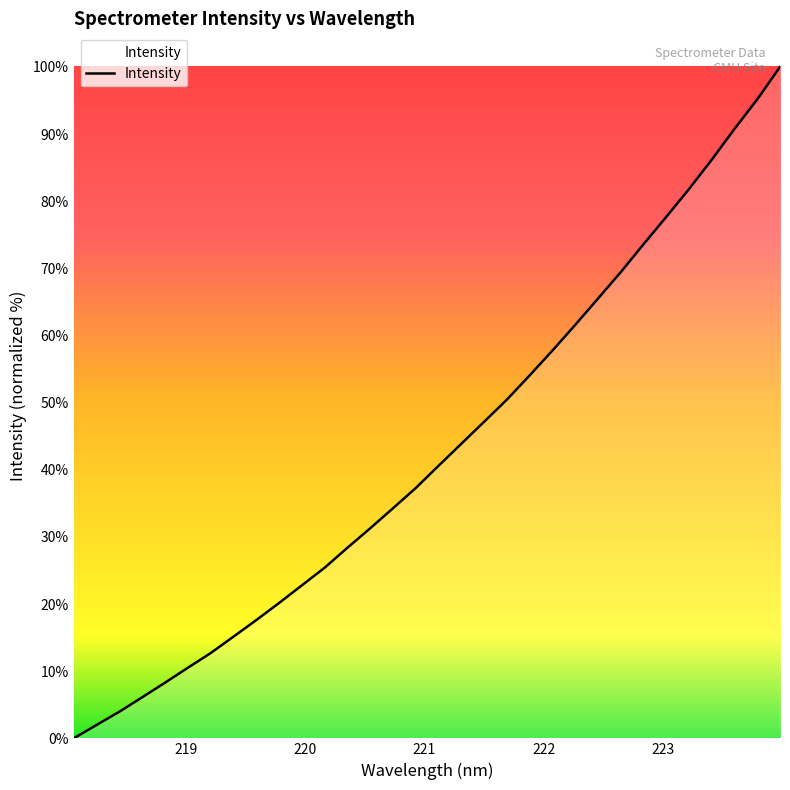

What is the difference between the maximum and minimum values?

100.0